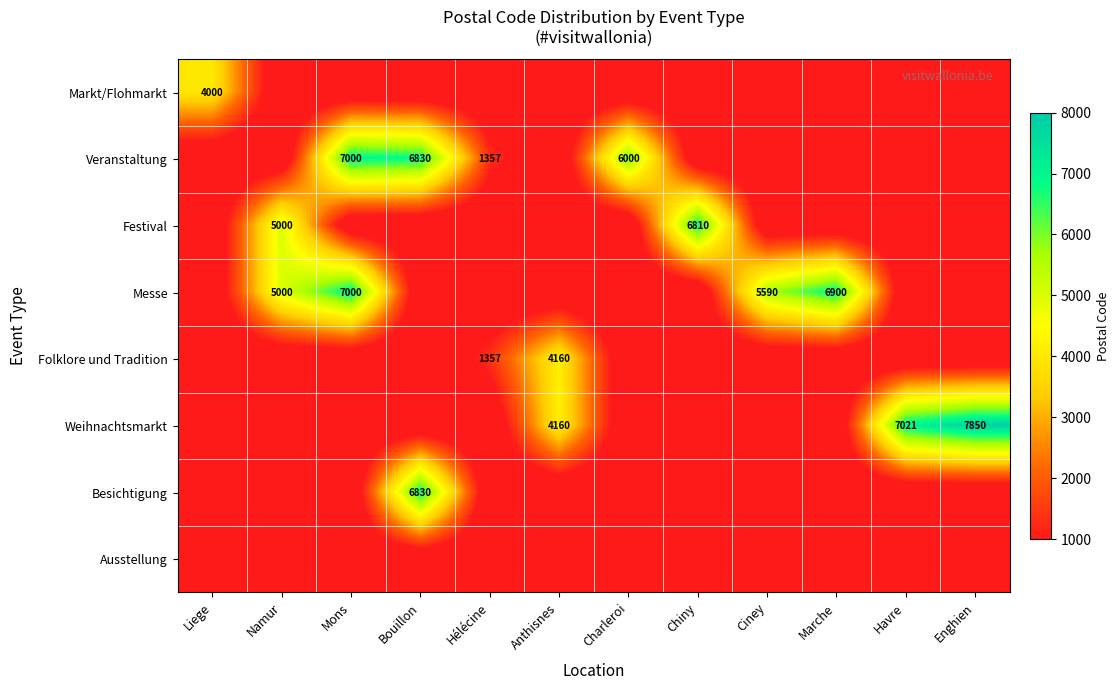

True or false: Folklore und Tradition has a value of 1357 at Hélécine.

True